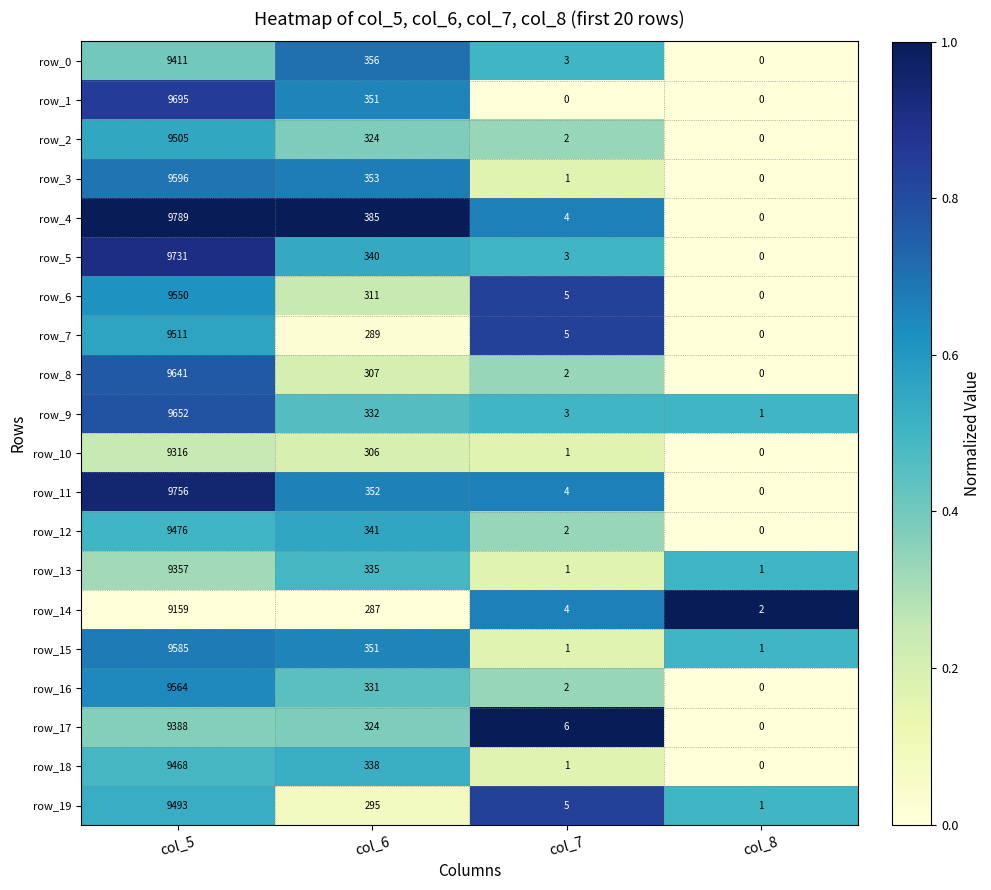

Which series has the largest total across all categories?

row_4